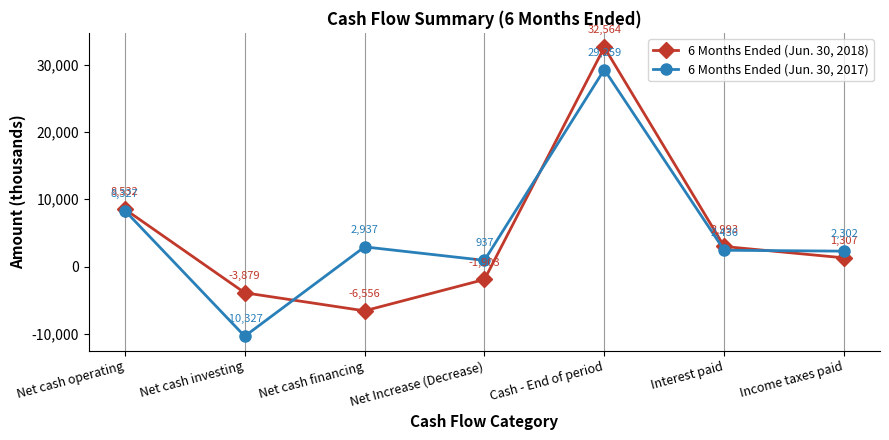

How many positive values does the 6 Months Ended (Jun. 30, 2018) series have?

4